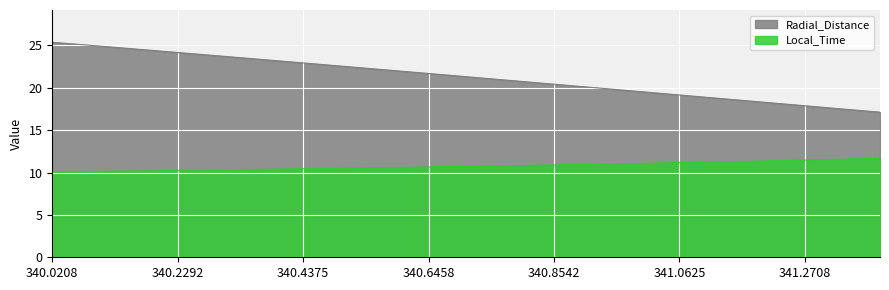

True or false: Local_Time has a value of 10.4 at 340.3958.

True